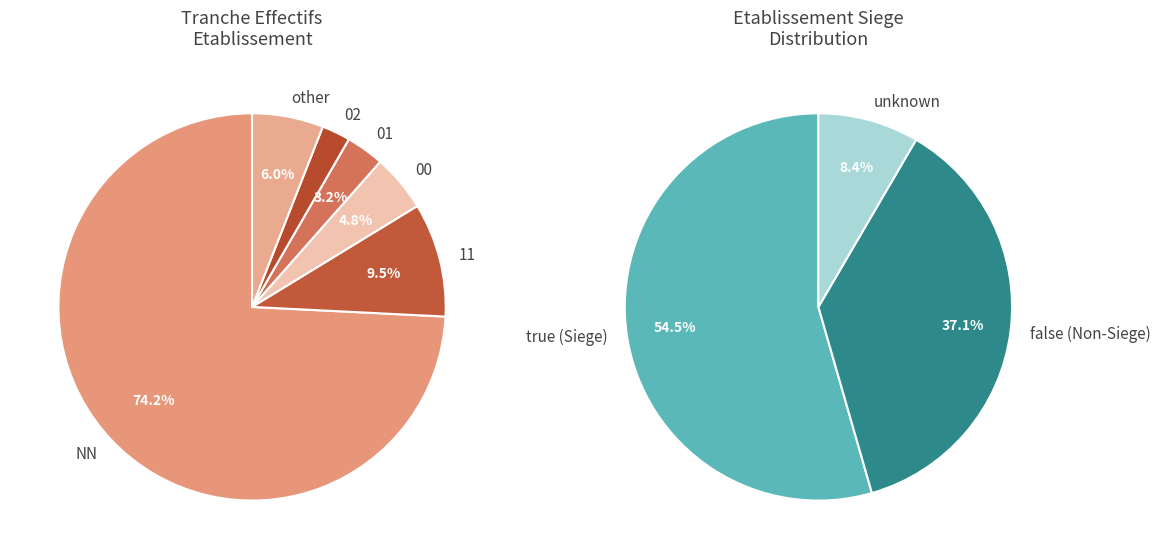

How many segments does this pie chart have?

6